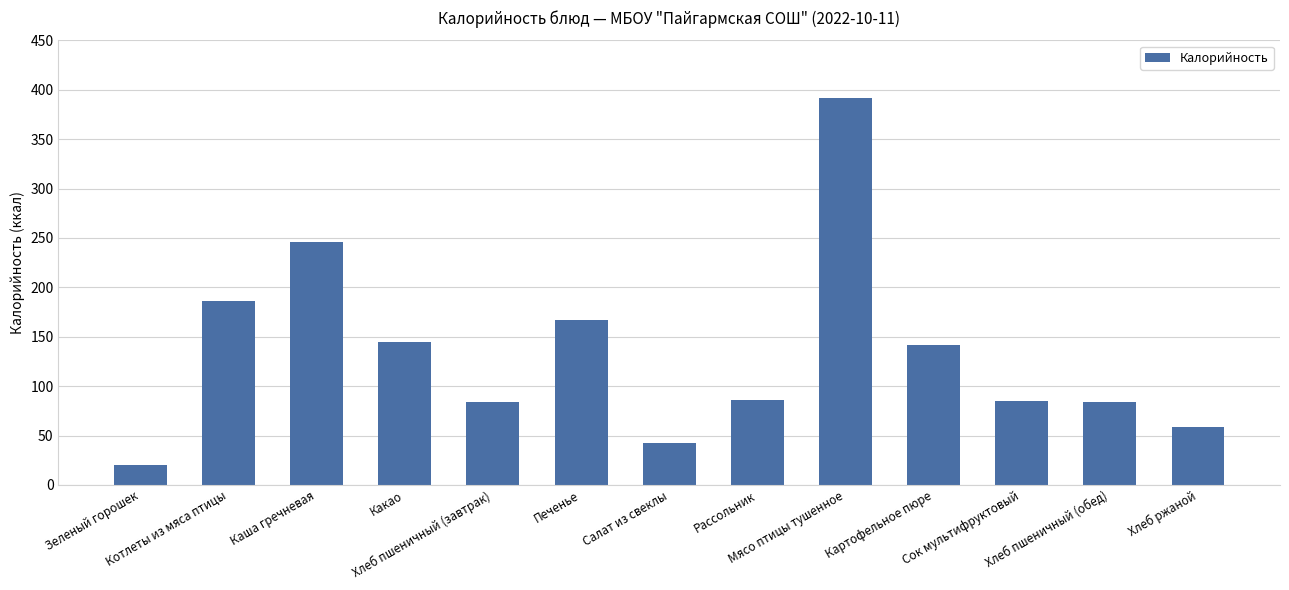

What is the difference between the maximum and second lowest values?

350